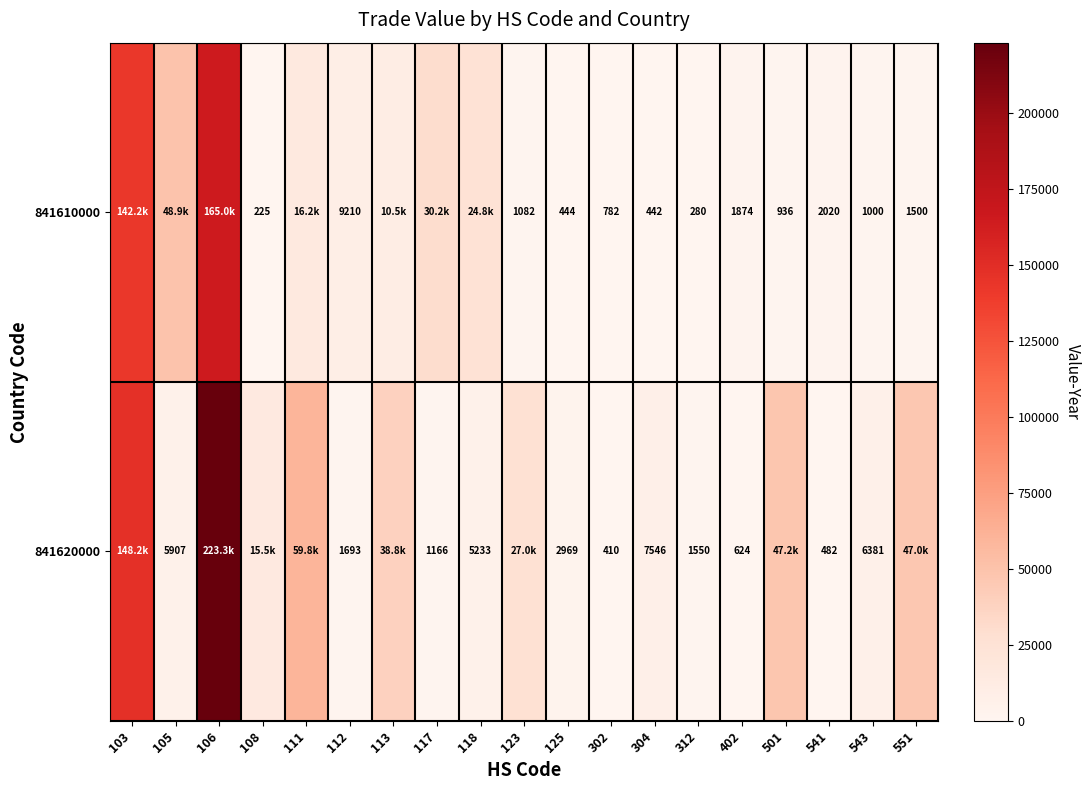

What is the difference between the 841620000 values at 105 and 312?

4357